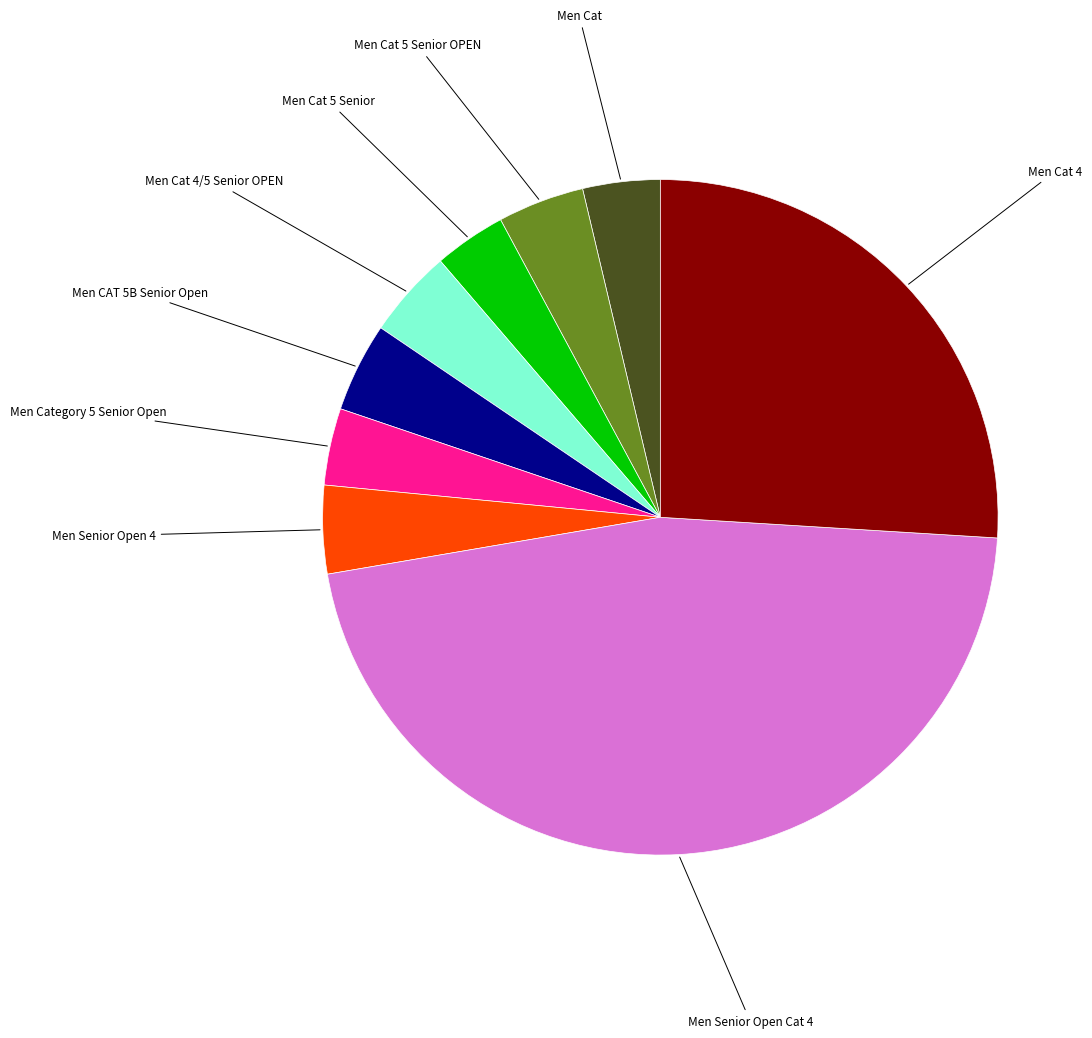

Does Men CAT 5B Senior Open represent more than half of the total?

No